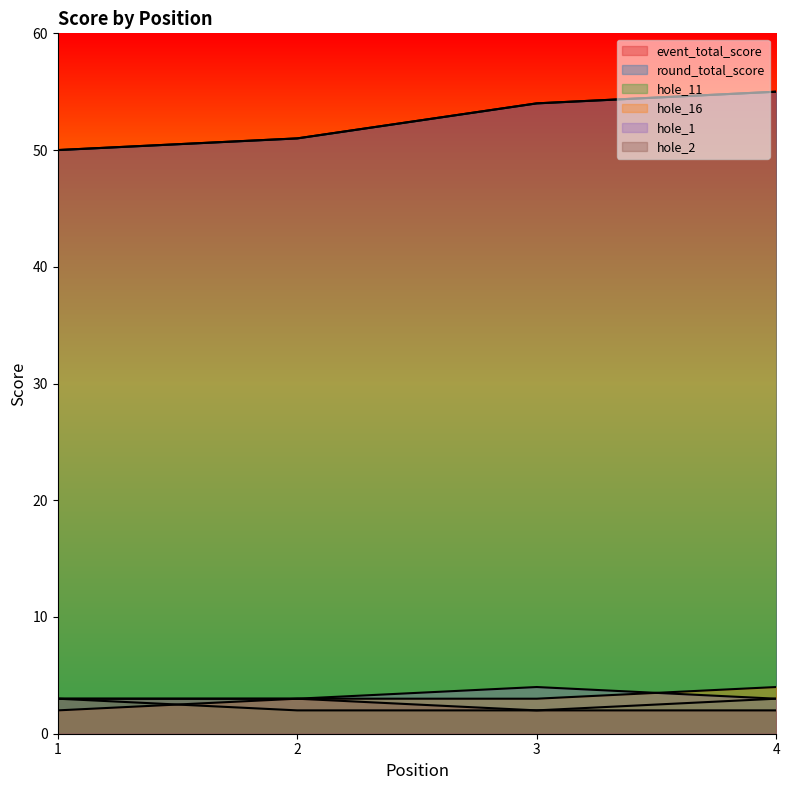

What are all the series names shown in the legend?

event_total_score, round_total_score, hole_11, hole_16, hole_1, hole_2